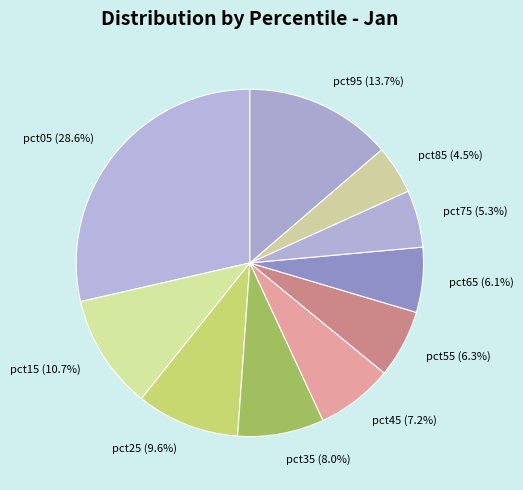

How many slices are in this pie chart?

10